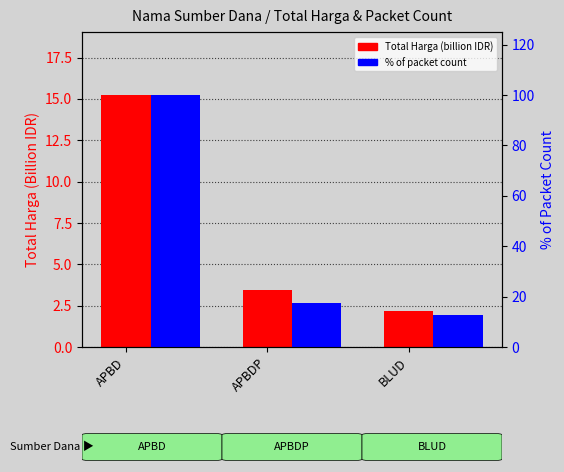

What is the sum of the % of Packet Count values at APBD and BLUD?

112.7